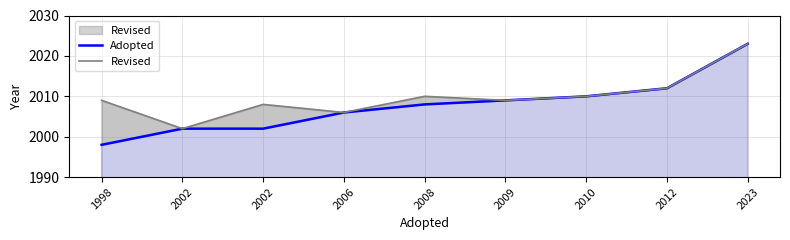

Count the number of data series in this chart.

2